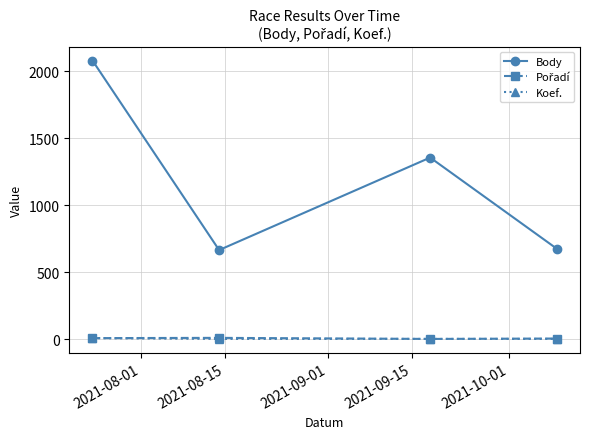

True or false: Body and Koef. intersect in this chart.

False